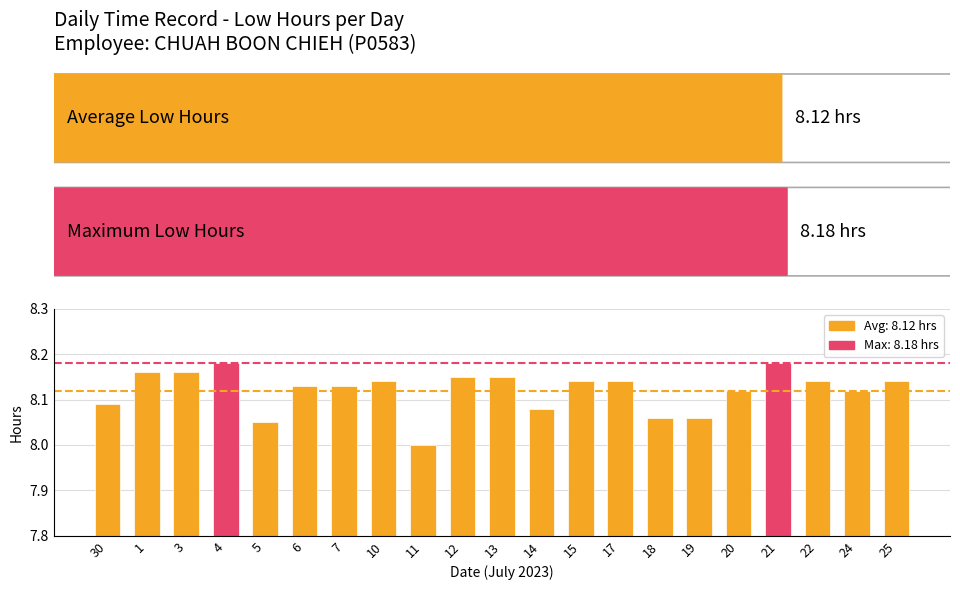

Between 21 and 3, which is larger?

21